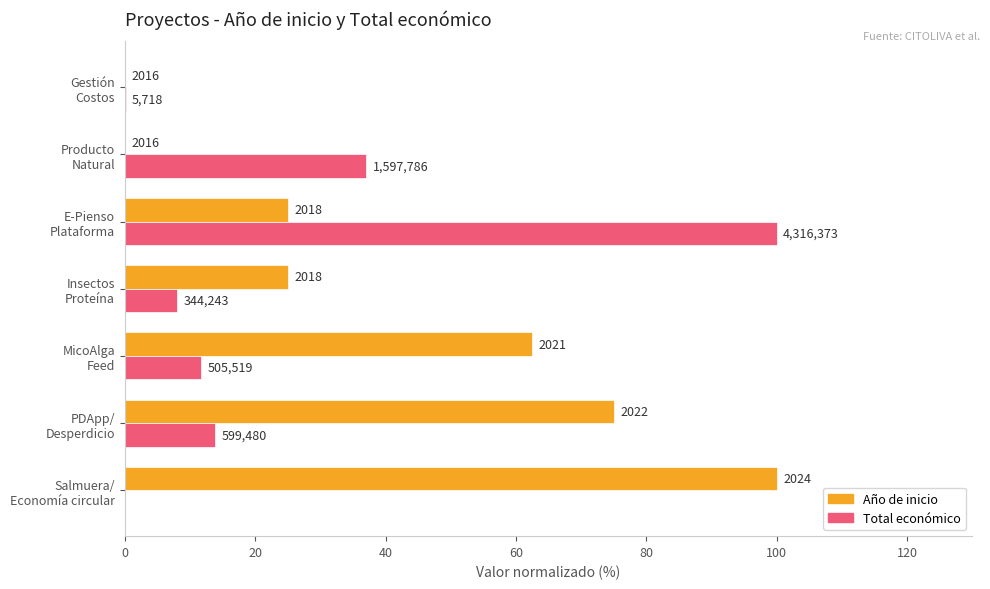

What are all the series names shown in the legend?

Año de inicio, Total económico